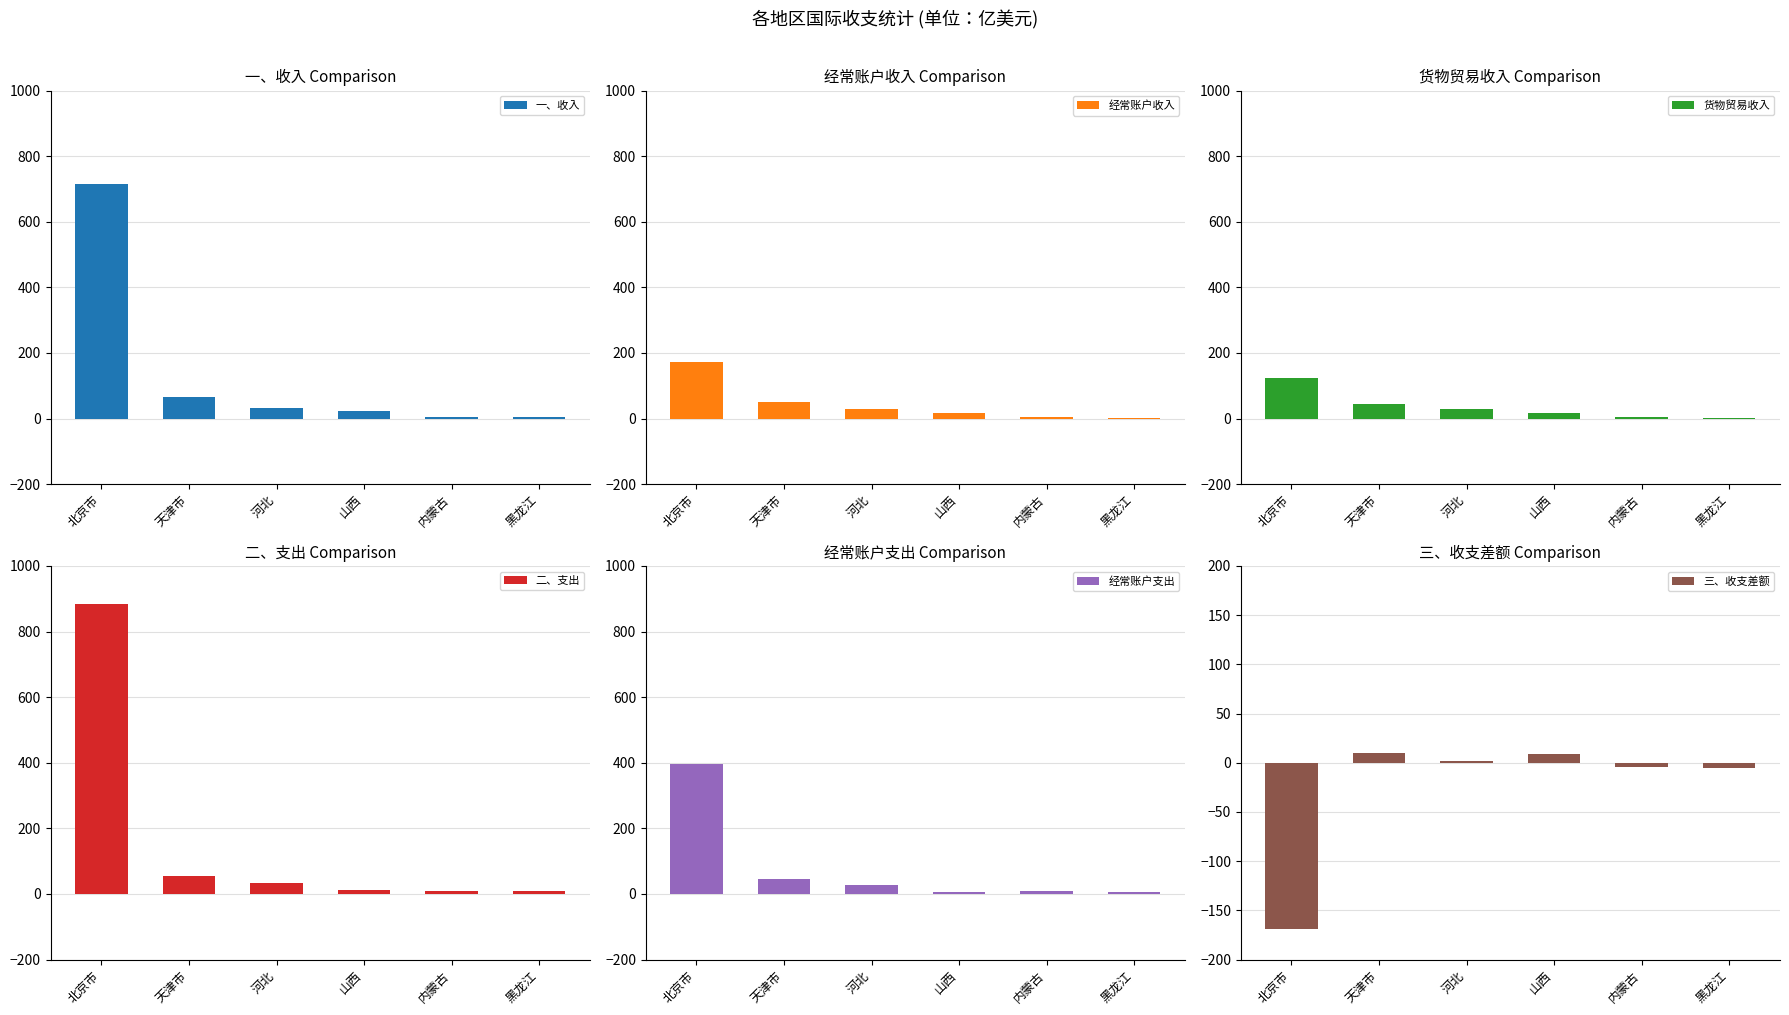

The 三、收支差额 series shows -4.1 at 内蒙古. True or false?

True